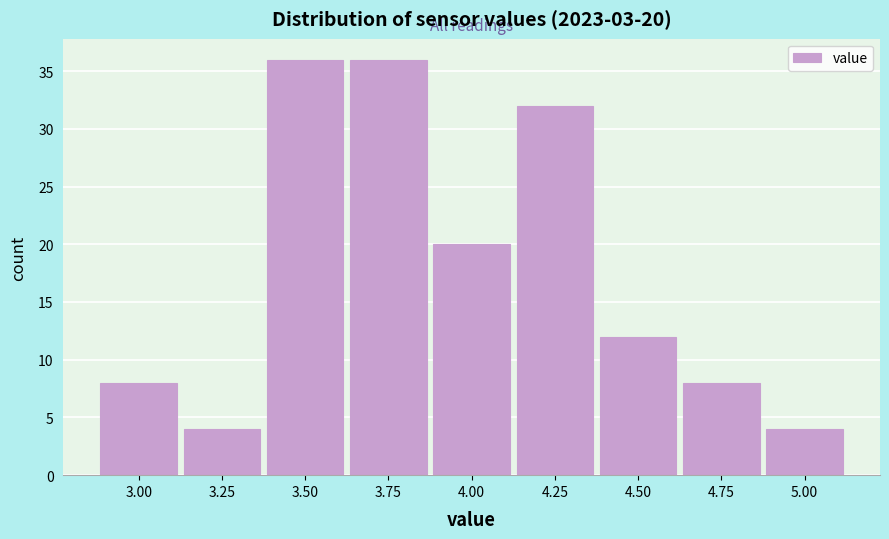

Reading left to right, what are all the values shown in this chart?

3.00=8	3.25=4	3.50=36	3.75=36	4.00=20	4.25=32	4.50=12	4.75=8	5.00=4